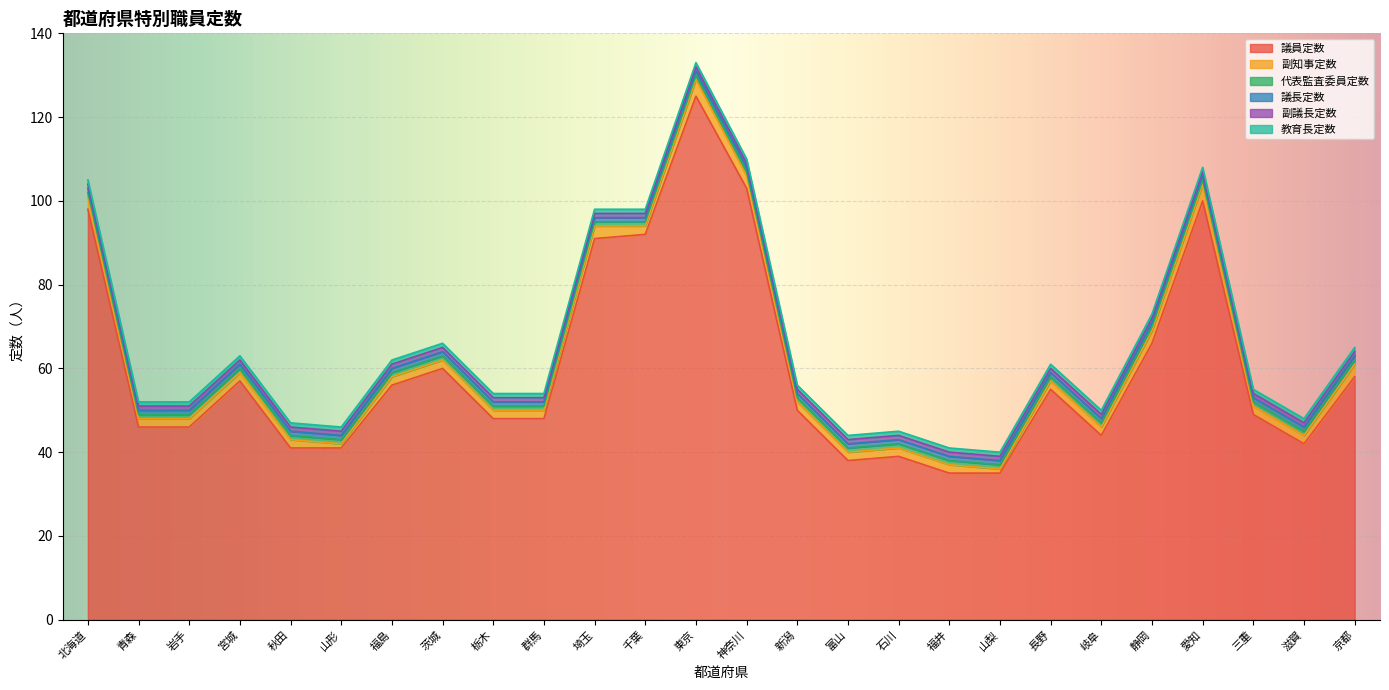

What value does the 議員定数 series have at 秋田, to the nearest 5?

40